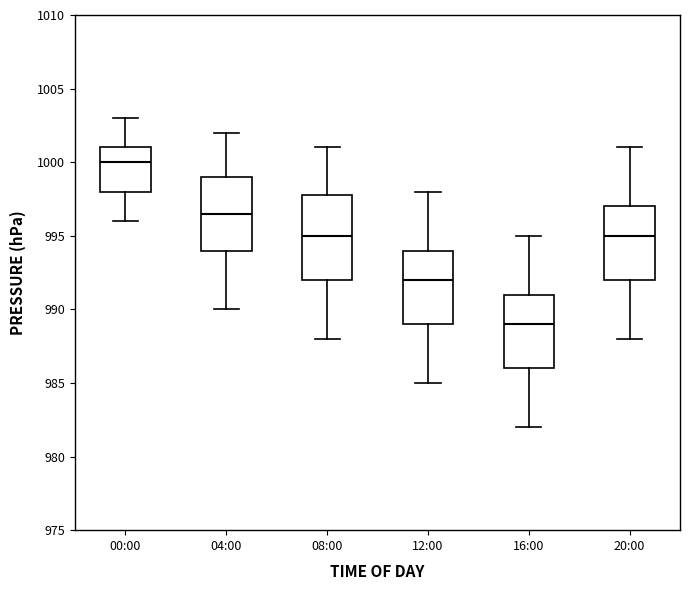

Which box has the highest median line?

00:00